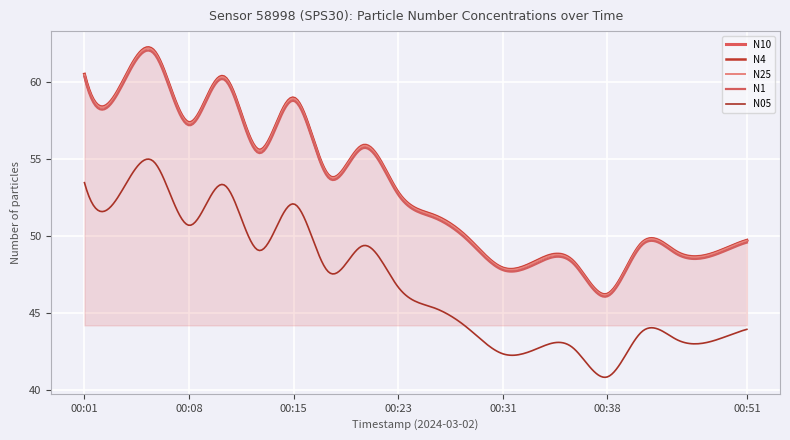

Which series has the largest total across all categories?

N10